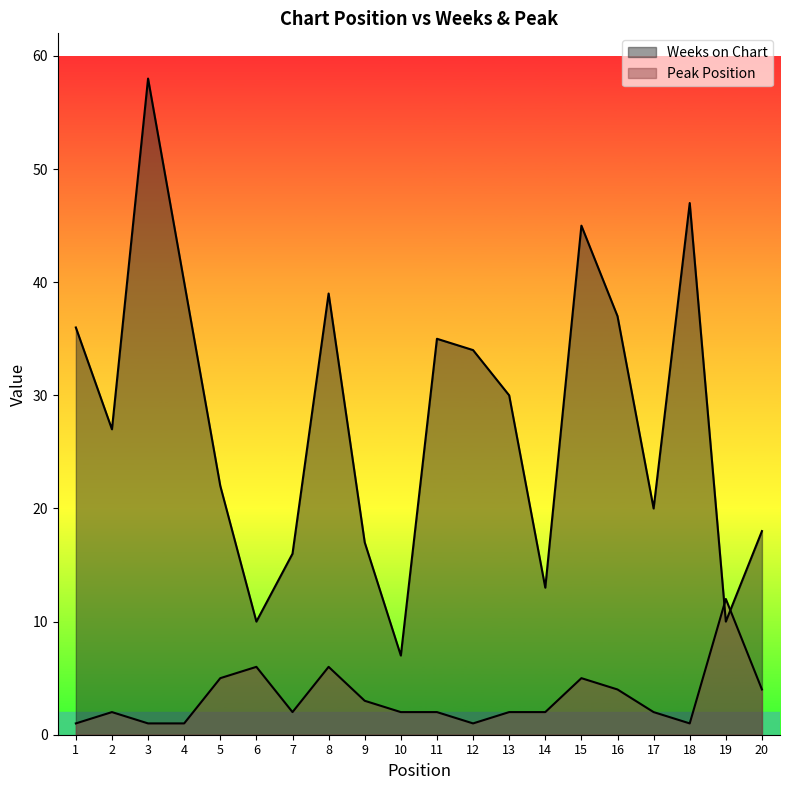

At which label does Weeks on Chart reach its peak?

3